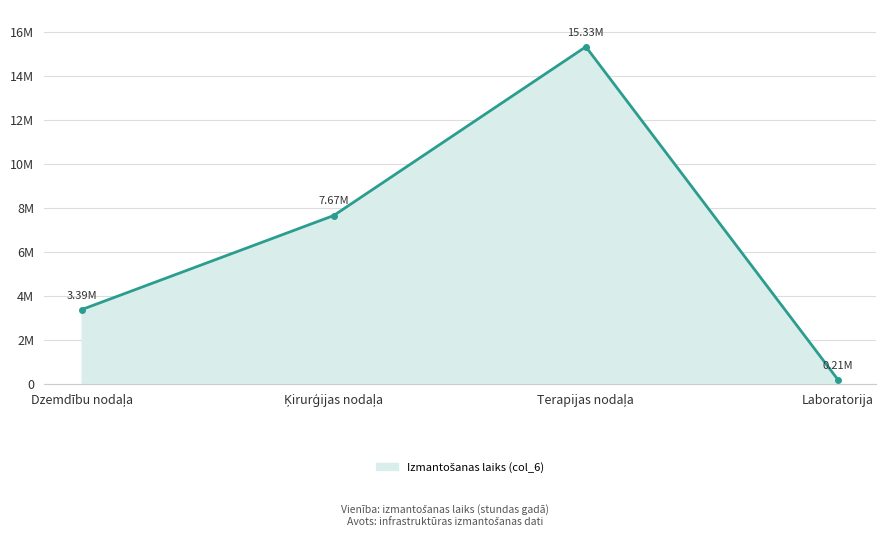

Does the chart have visible grid lines?

Yes